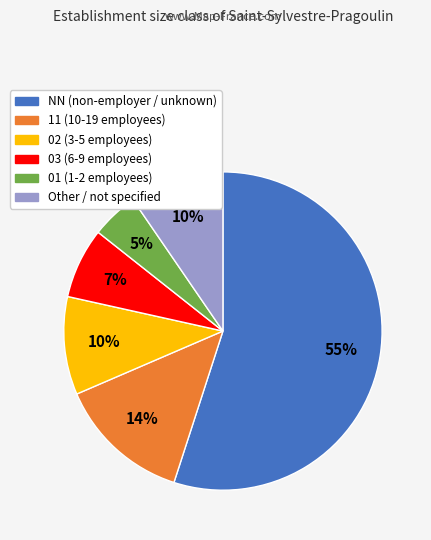

Does 01 represent more than half of the total?

No